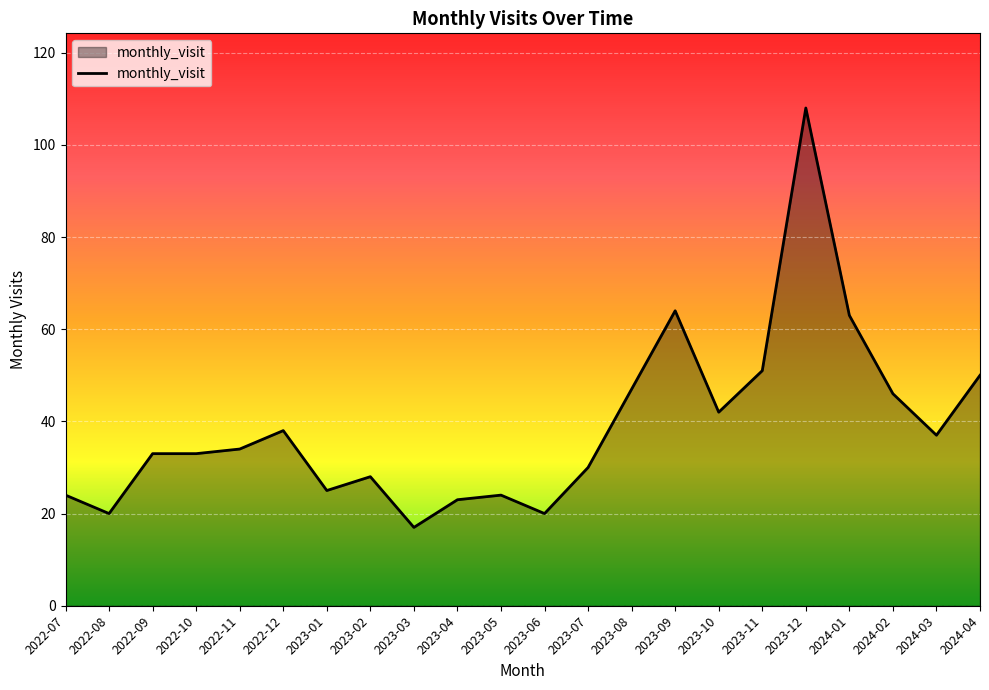

What is the minimum value shown in the chart?

17